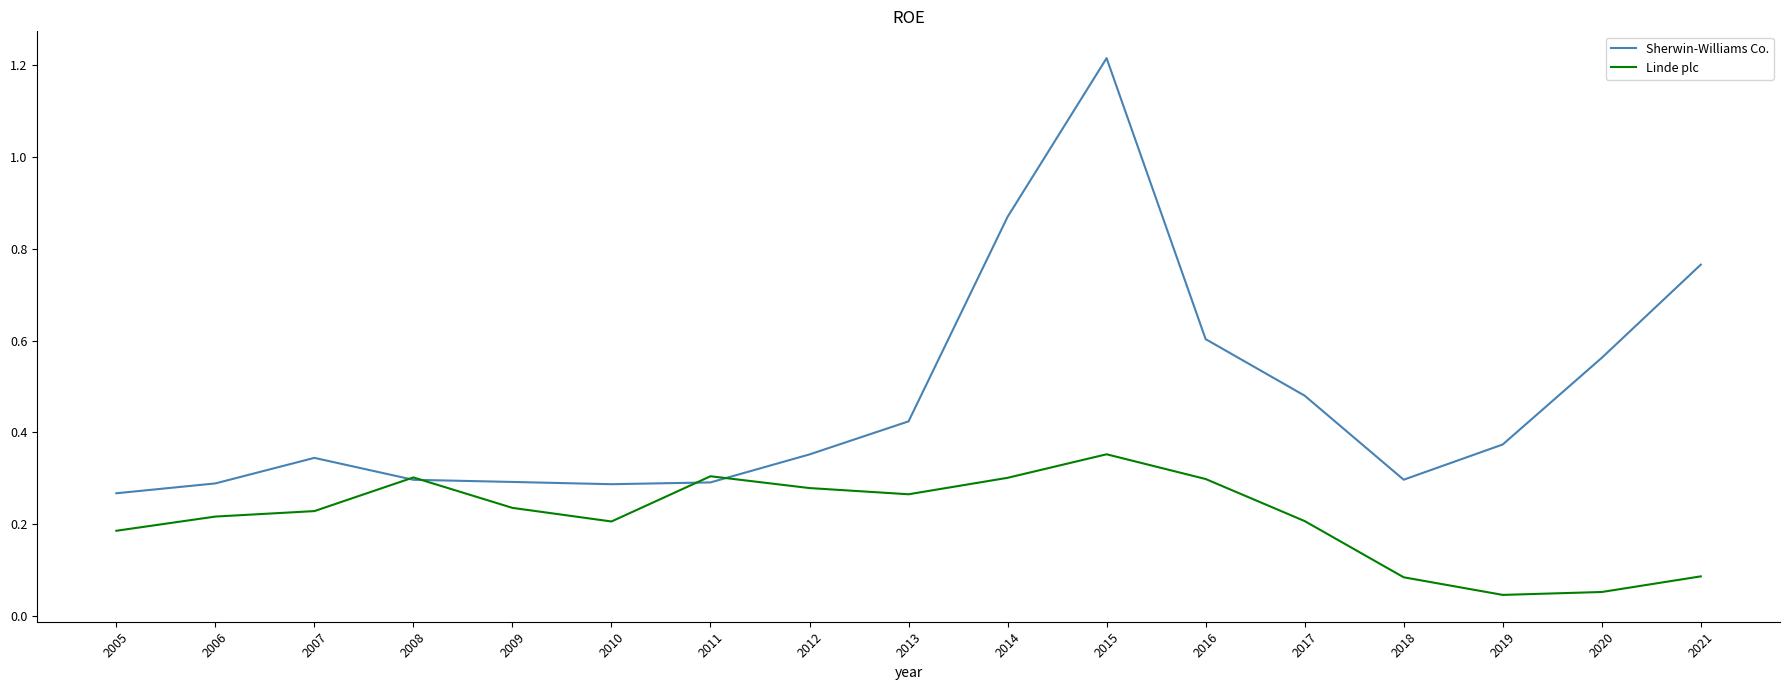

What are all the series names shown in the legend?

Sherwin-Williams Co., Linde plc